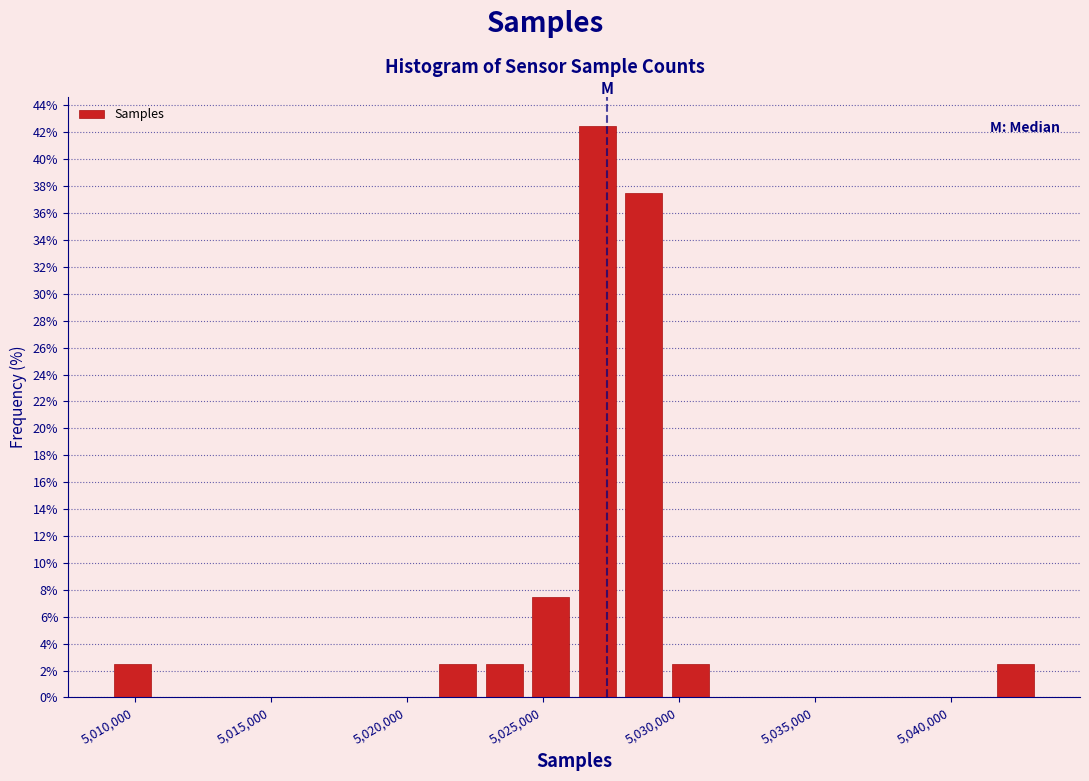

Read against the x-axis, roughly where is the centre of the tallest bar?

5027000